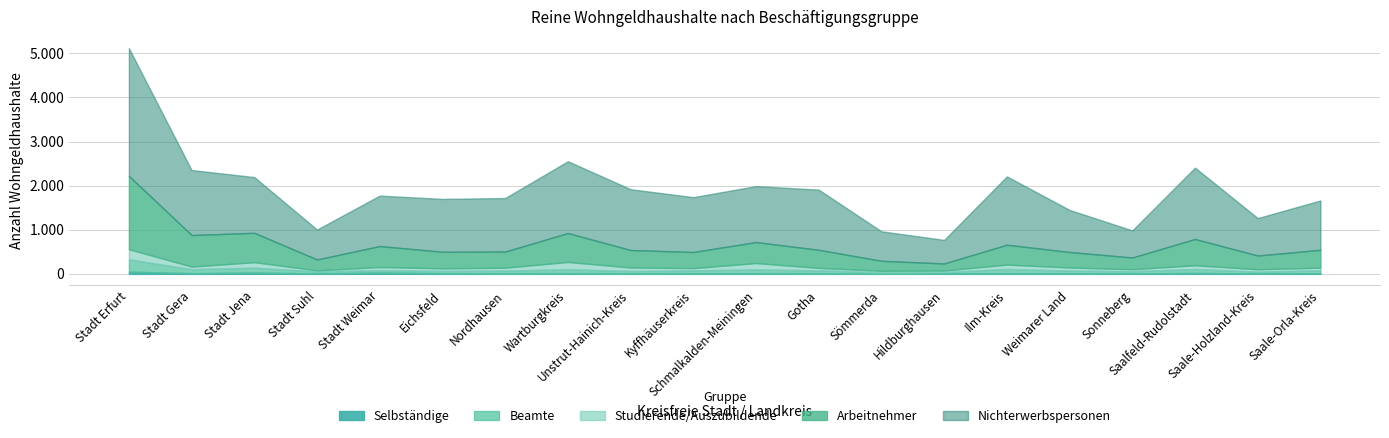

At which category does Studierende_Auszubildende reach its first local peak?

Stadt Jena